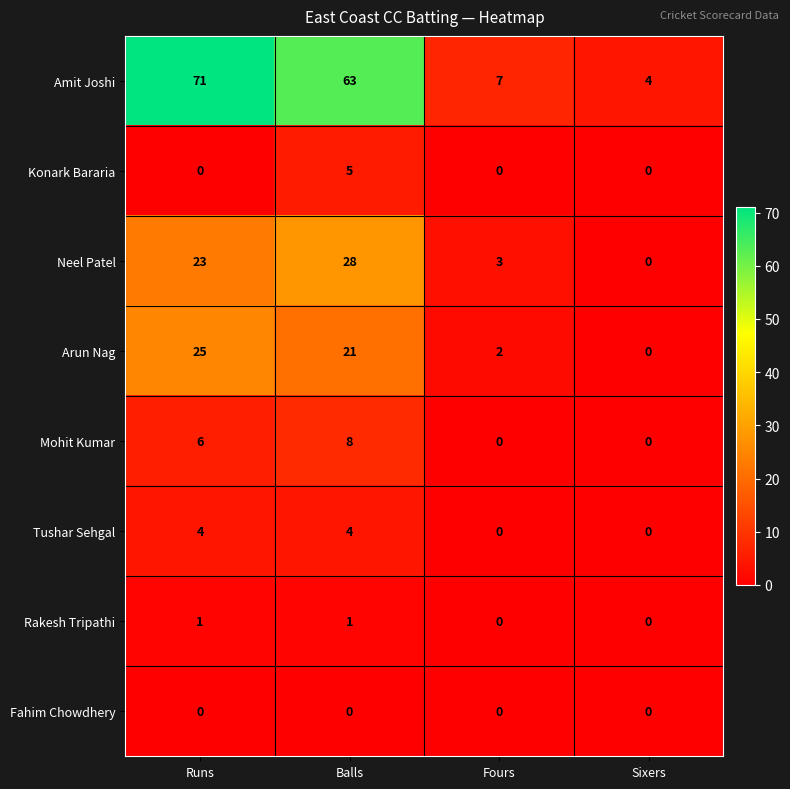

What is the total value across all series at Runs?

130